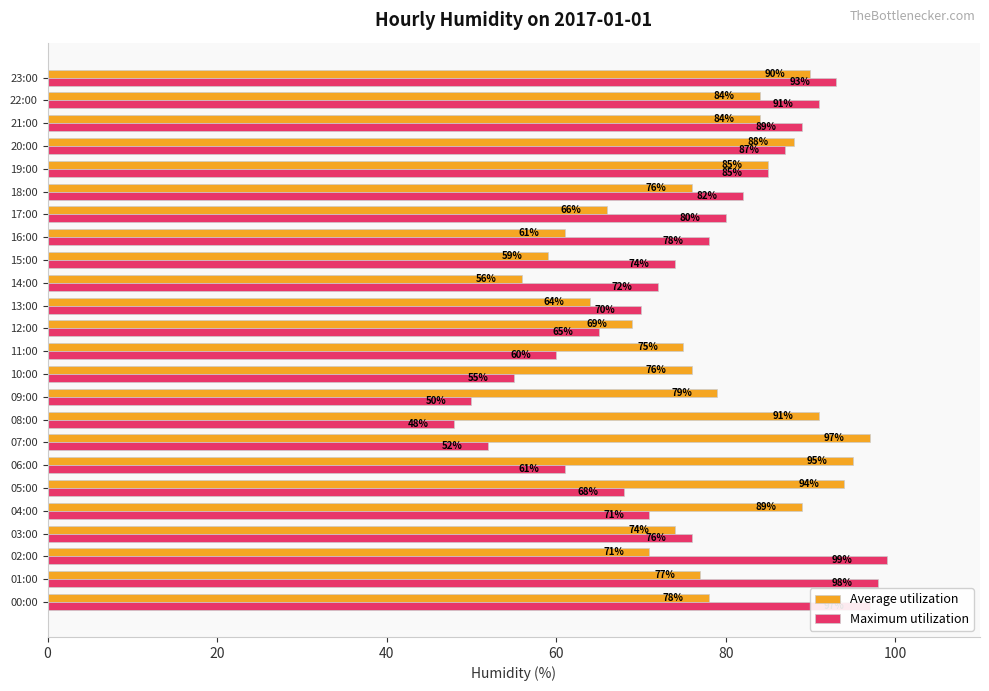

What is the difference between the Average utilization values at 20:00 and 06:00?

7